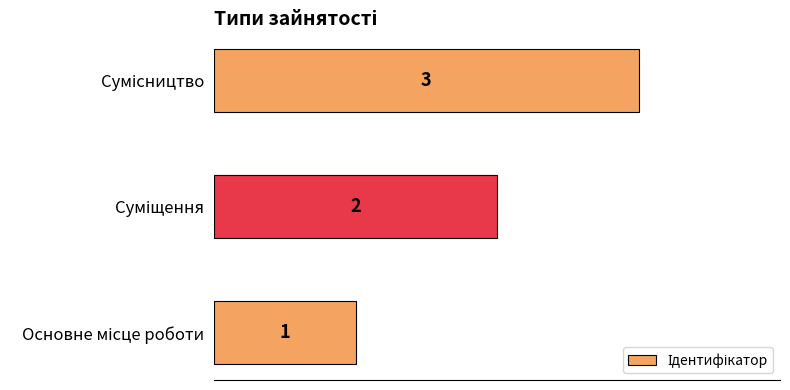

What is the sum of all values?

6